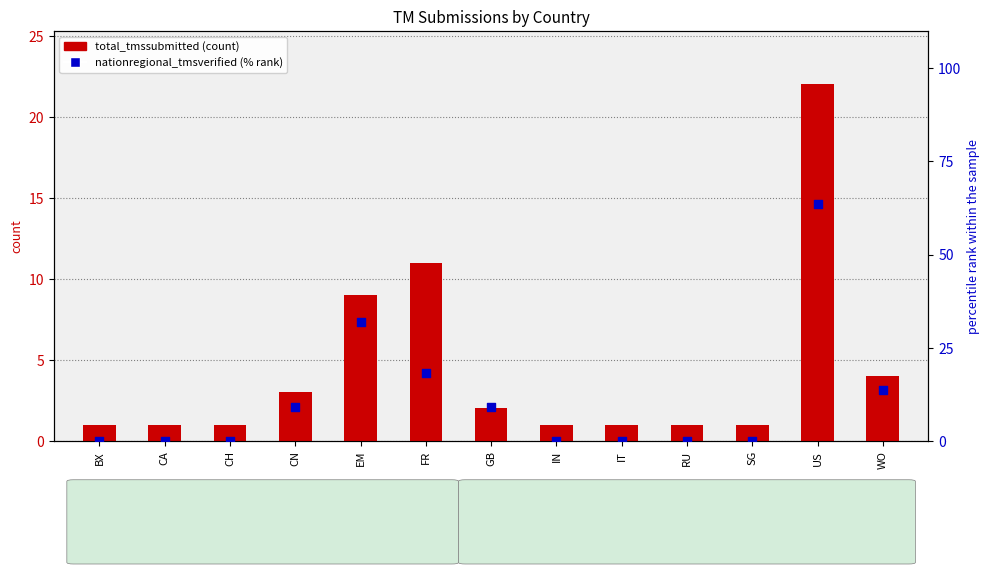

Which series contains the highest Y value?

nationregional_tmsverified (% rank)